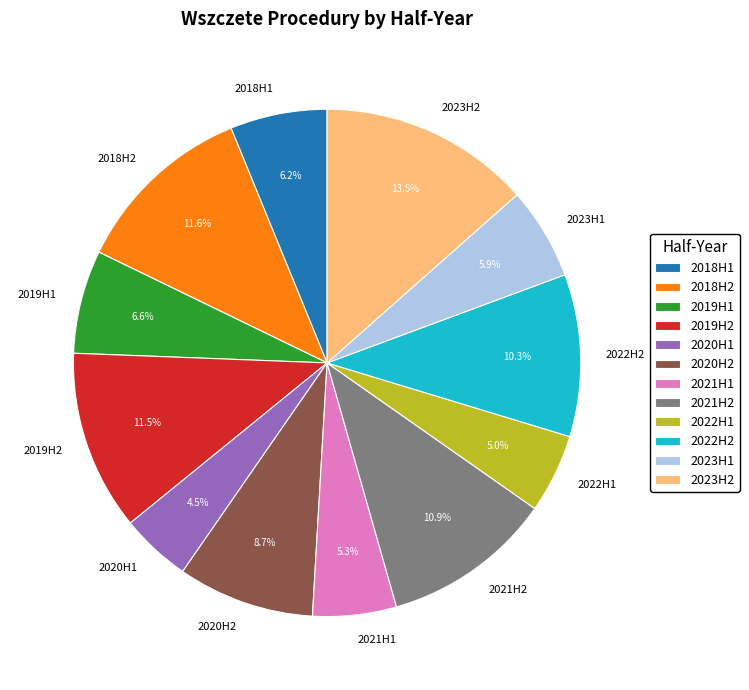

Which slice is the smallest?

2020H1